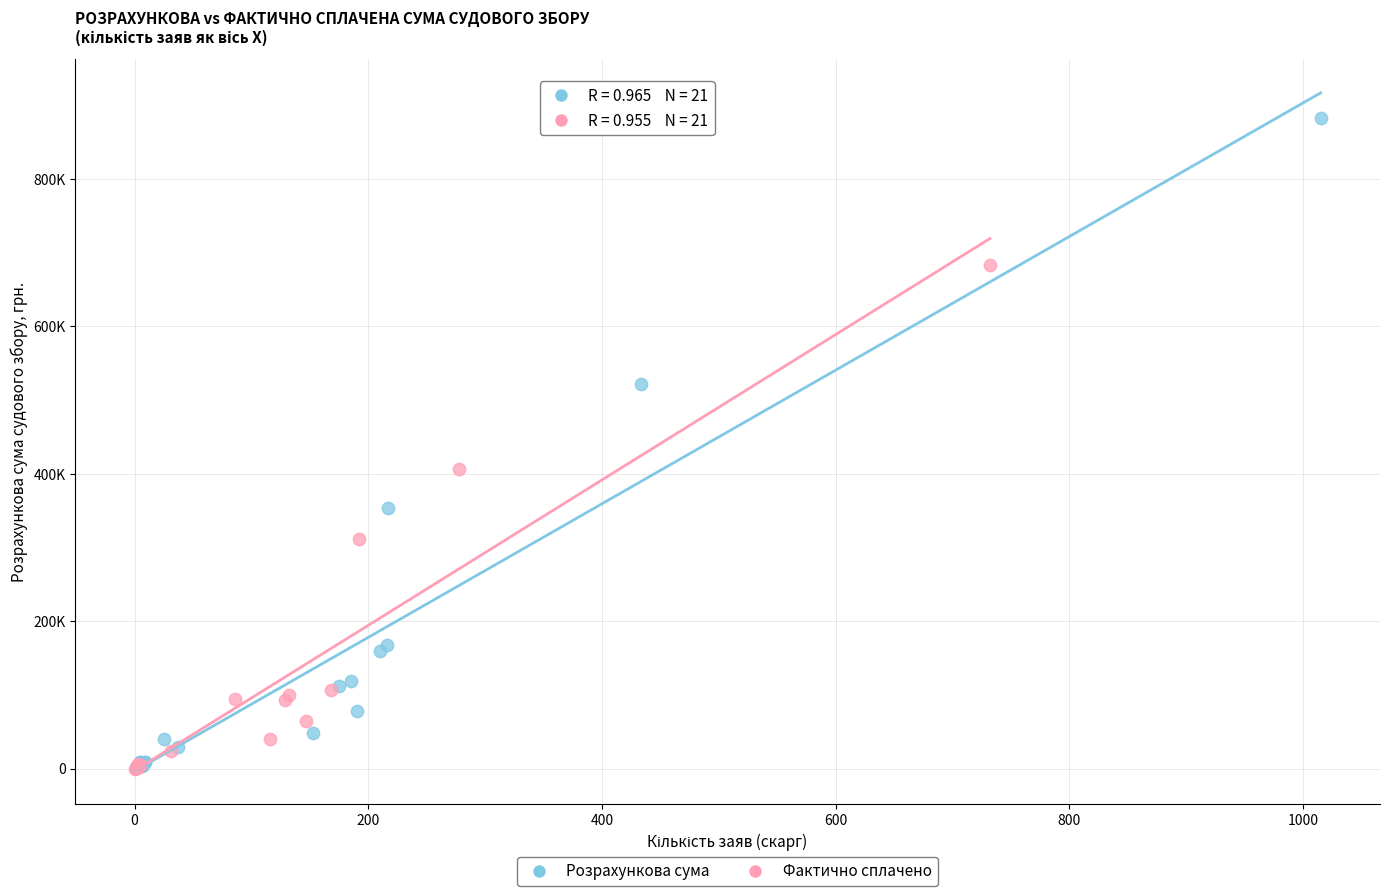

Which series has the largest Y range (max minus min)?

Розрахункова сума